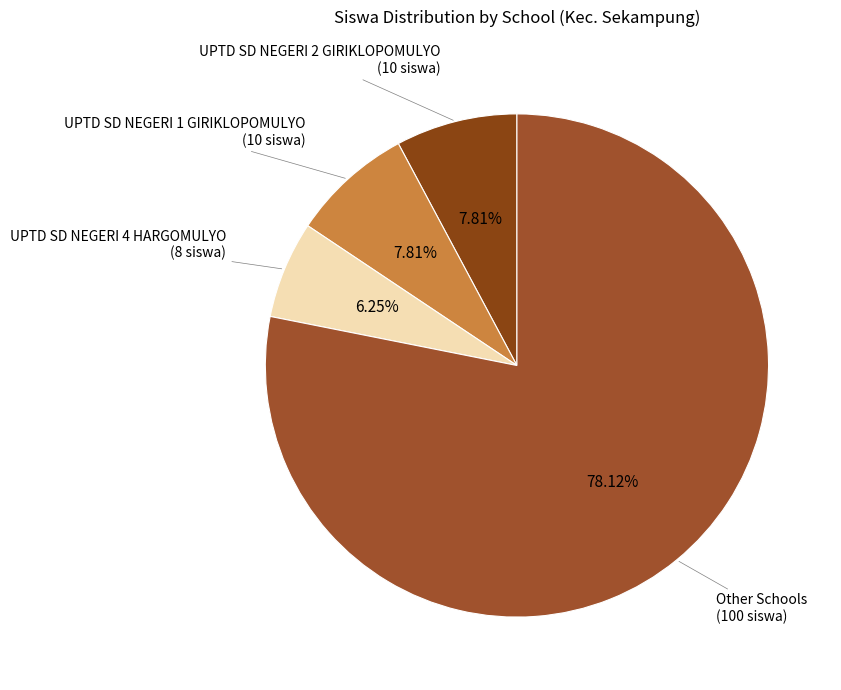

How many slices are in this pie chart?

4